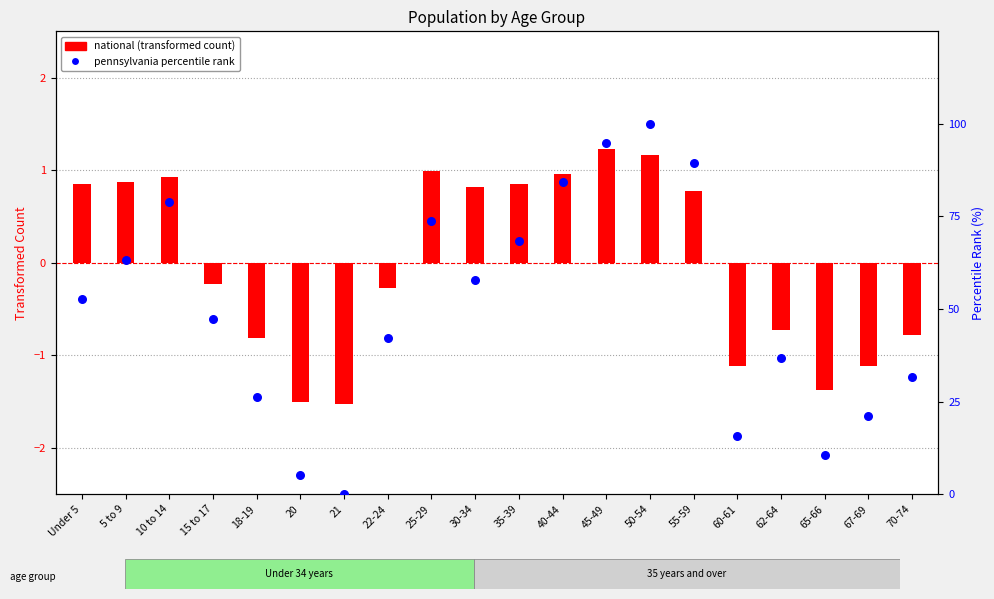

Which series has the largest Y range (max minus min)?

pennsylvania percentile rank